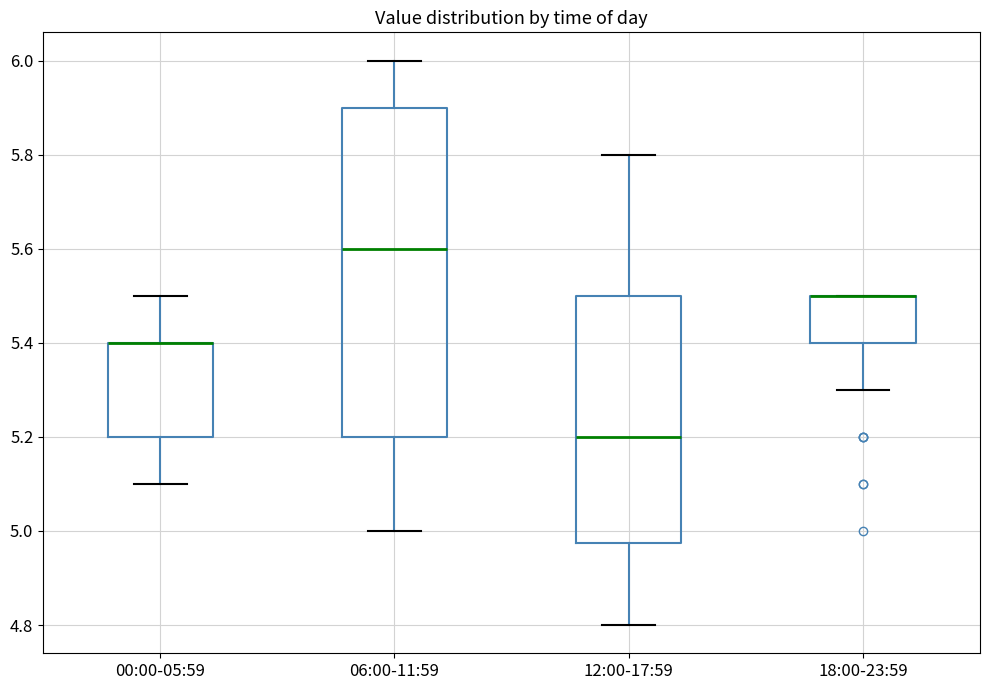

Comparing the boxes themselves (not the whiskers), which one is the tallest?

06:00-11:59